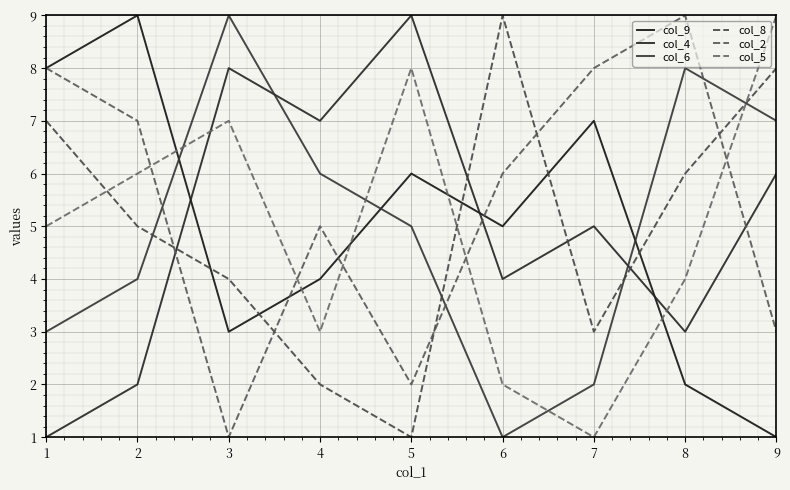

Which series ends up on top after the final intersection of col_5 and col_8?

col_5